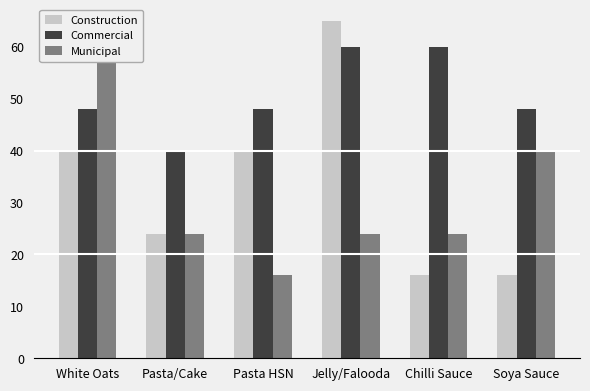

What is the difference between the highest and lowest values at Chilli Sauce?

44